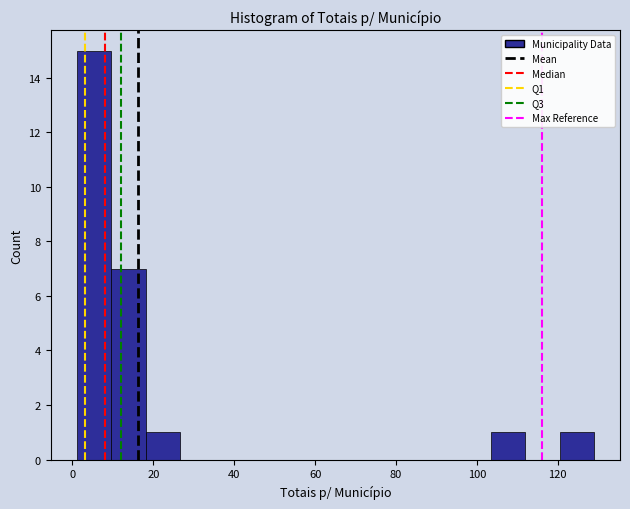

Which range on the x-axis has the tallest bar?

2 to 10